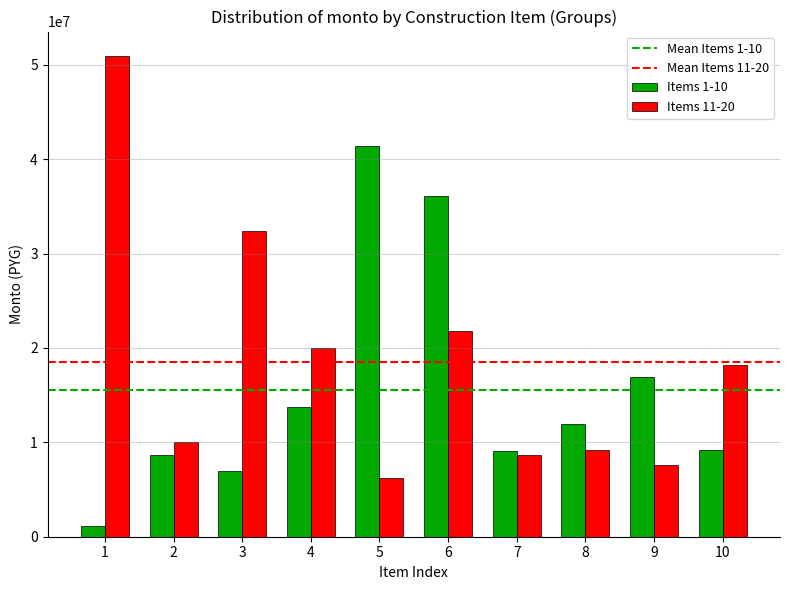

What value does the Items 1-10 series have at 9?

16918159